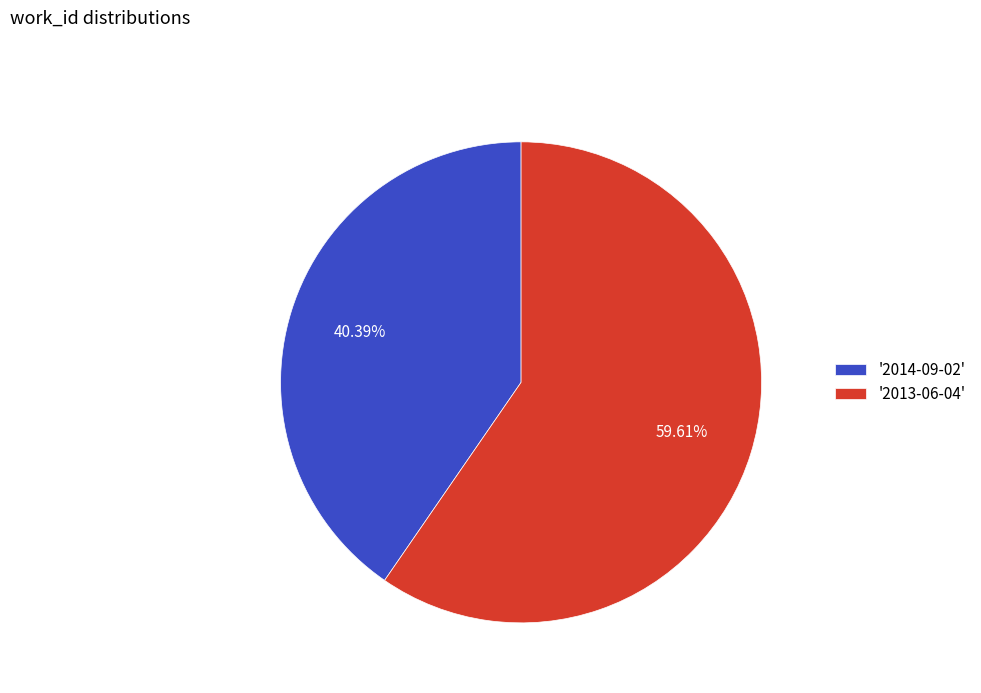

What is the majority slice?

'2013-06-04'